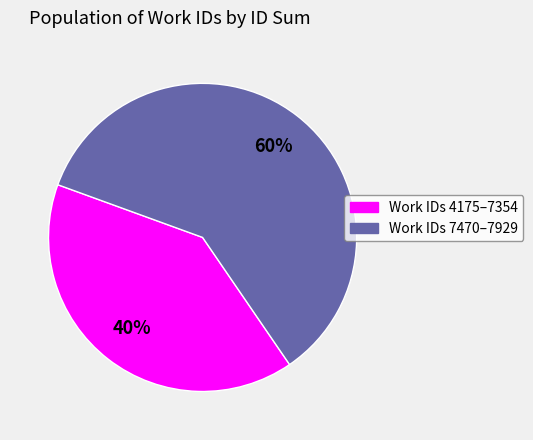

To the nearest percent, what is the difference between the largest and smallest slice percentages?

20%